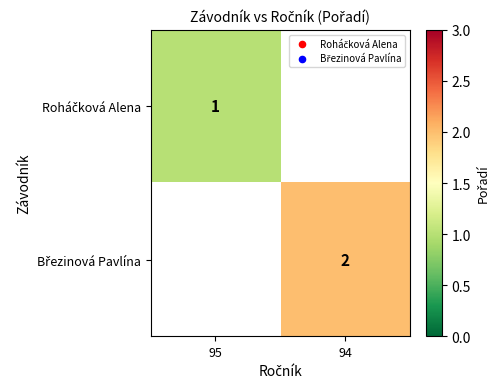

Is the value of Roháčková Alena at 95 greater than the value of Březinová Pavlína at 95?

No